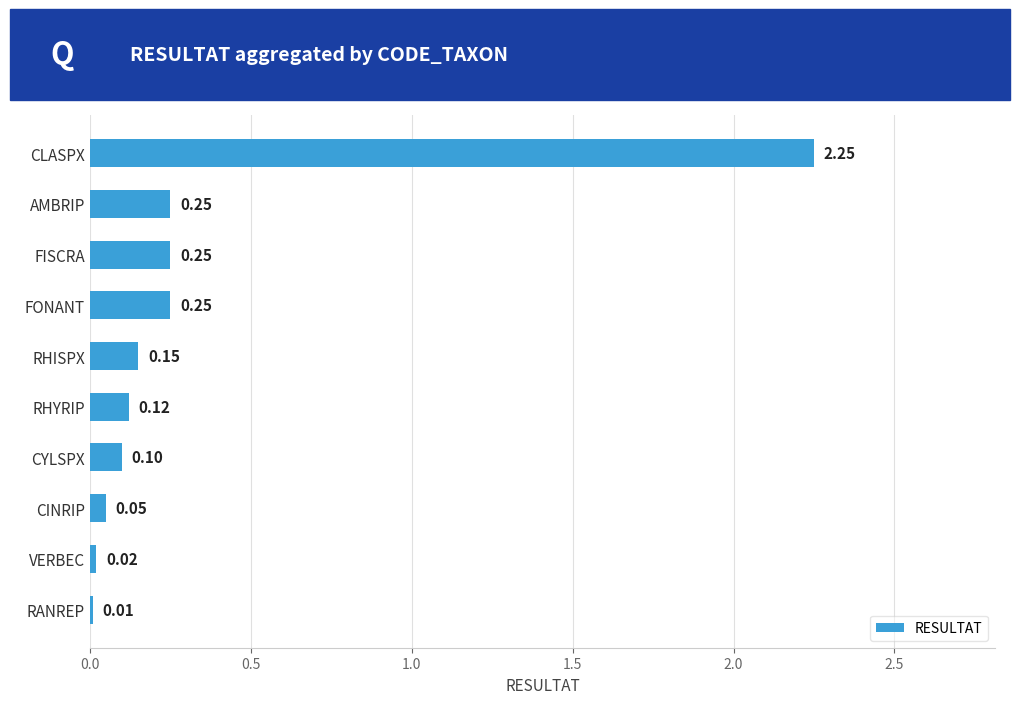

What is the change in value from CLASPX to CINRIP?

-2.2